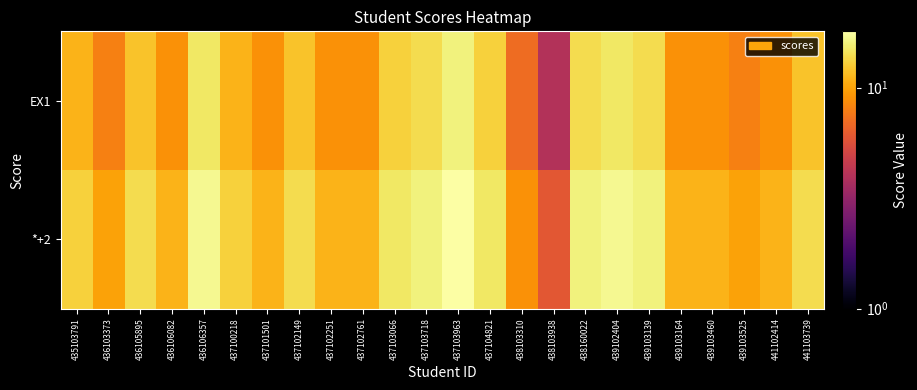

Which series has the widest spread of values?

EX1